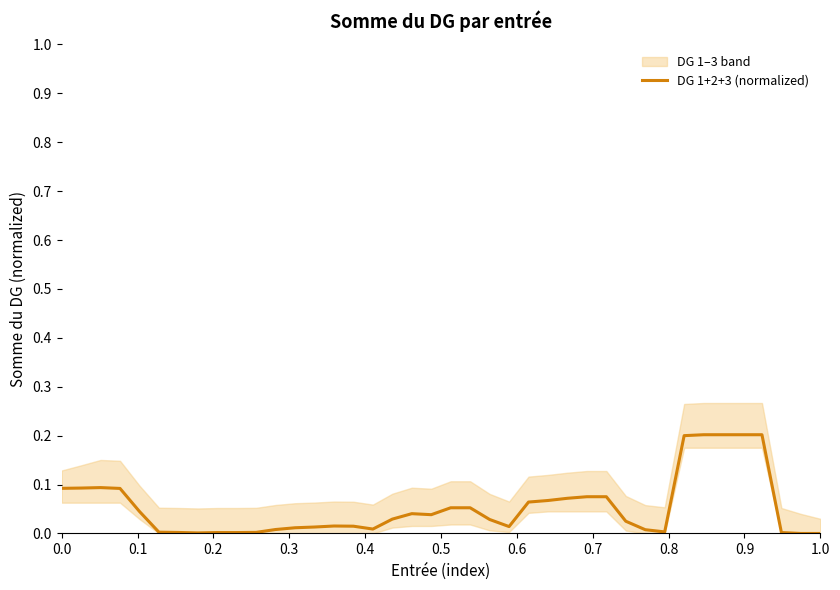

Reading left to right, what are all the values shown in this chart?

0.1	0.1	0.1	0.1	0.0	0.0	0.0	0.0	0.0	0.0	0.0	0.0	0.0	0.0	0.0	0.0	0.0	0.0	0.0	0.0	0.1	0.1	0.0	0.0	0.1	0.1	0.1	0.1	0.1	0.0	0.0	0.0	0.2	0.2	0.2	0.2	0.2	0.0	0.0	0.0